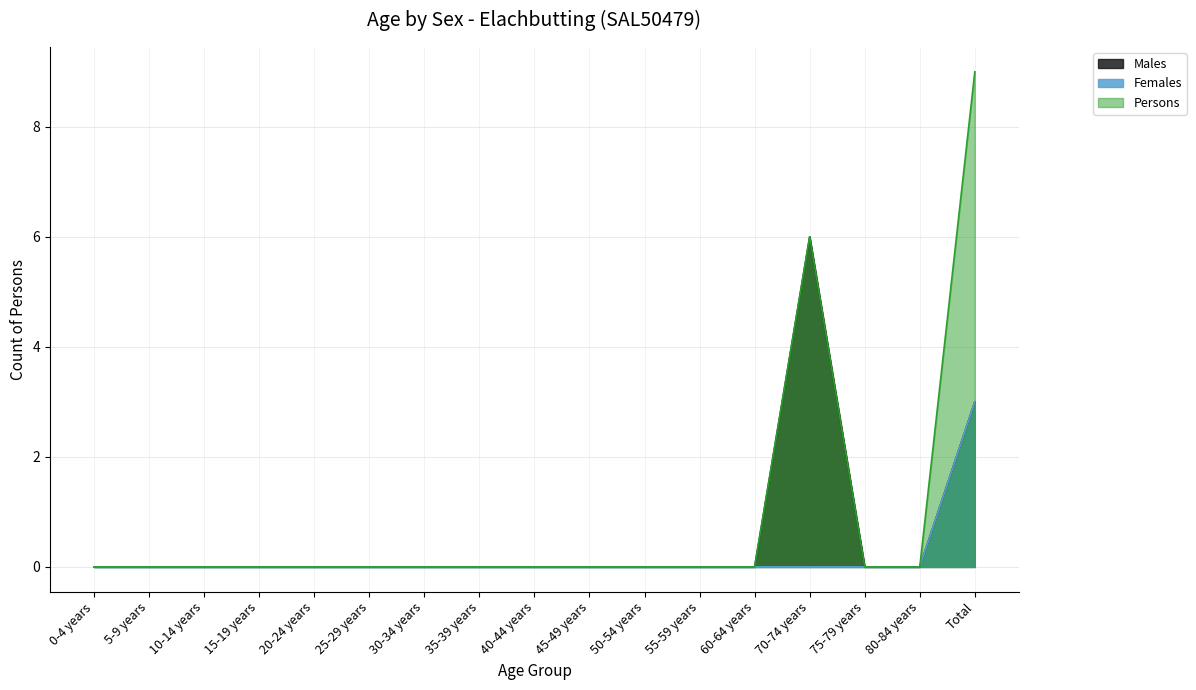

Is the value of Females at 45-49 years greater than the value of Persons at 10-14 years?

No